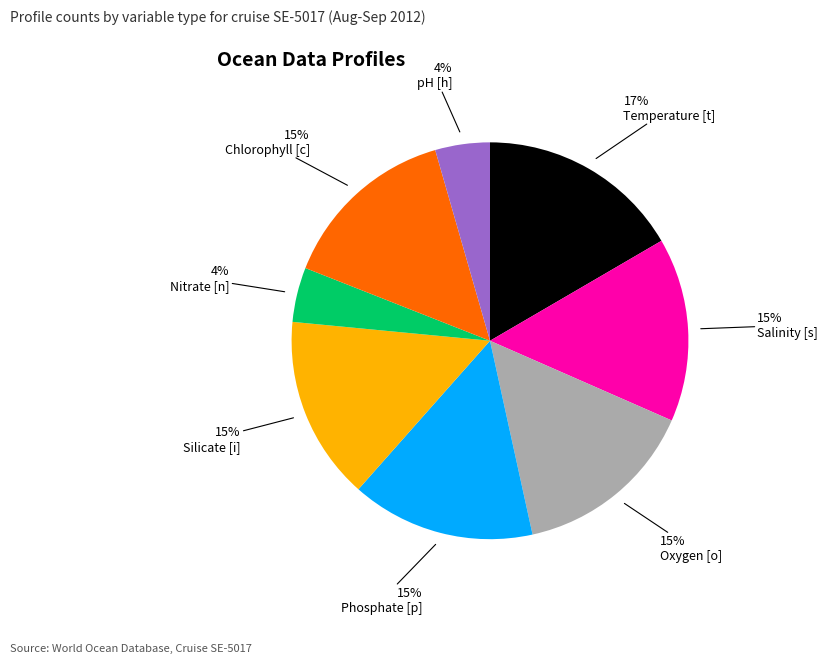

Is there a majority slice in this chart?

No